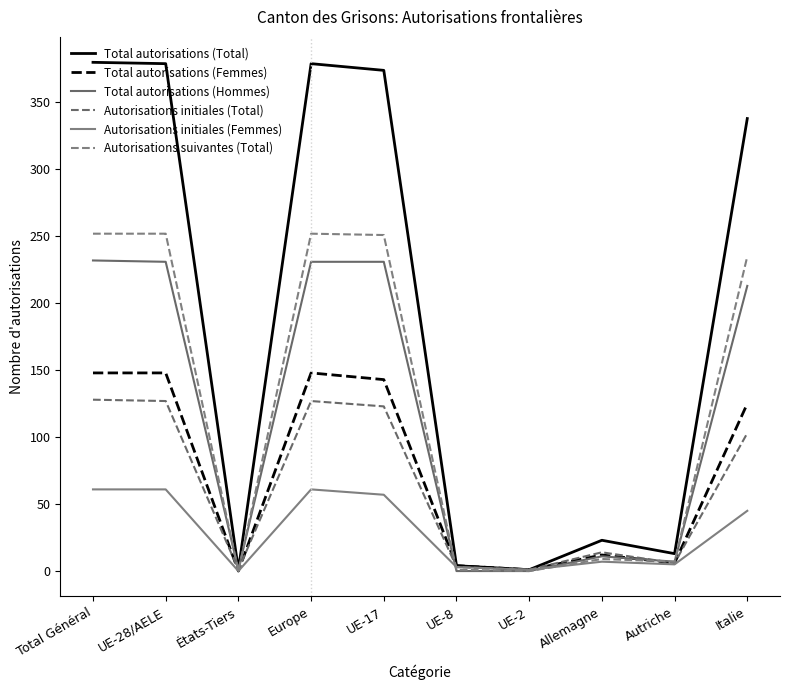

How many series are shown in this chart?

6